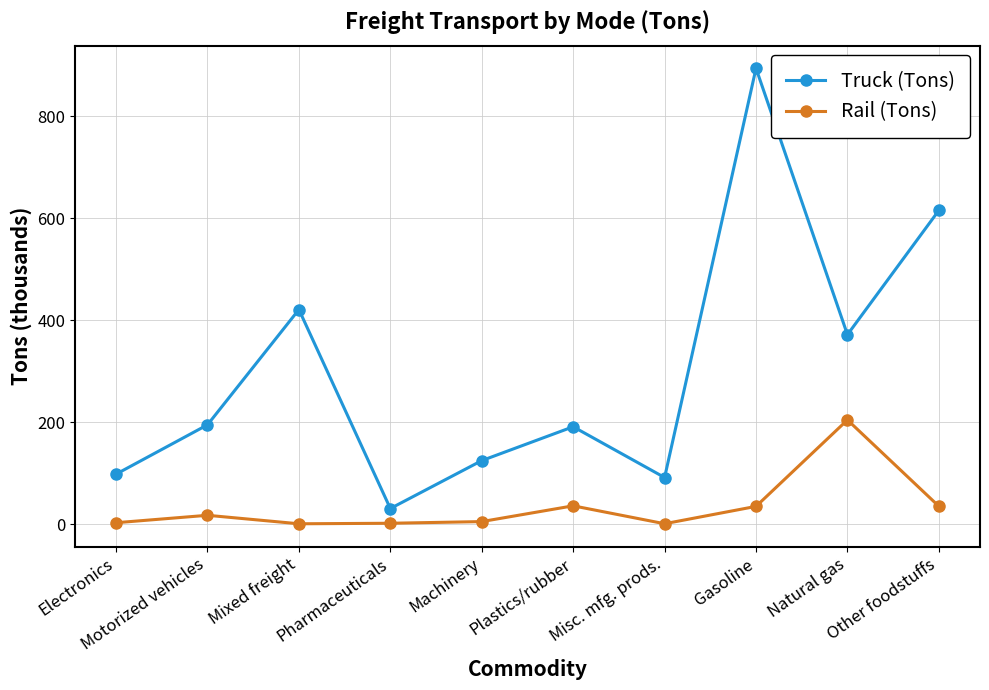

What is the average value of the Truck (Tons) series?

303.2